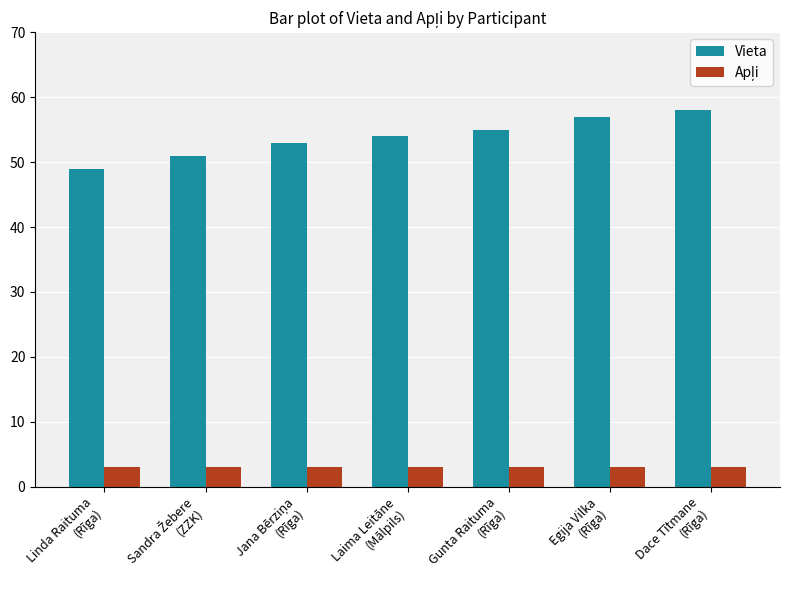

How many data points does each series have?

7